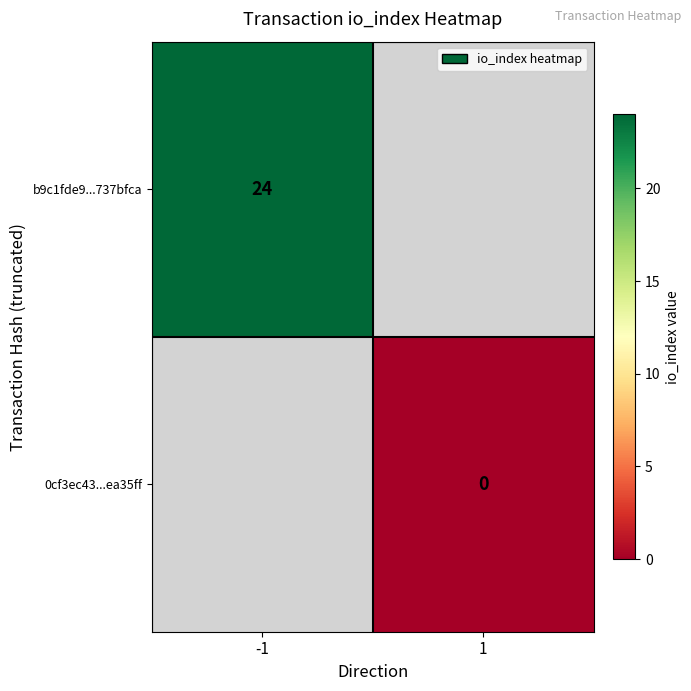

True or false: b9c1fde9...737bfca has a value of 24 at -1.

True